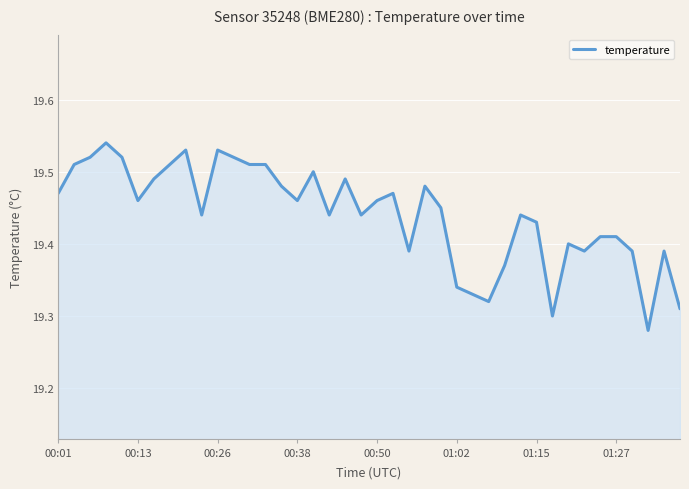

True or false: the data has more than 1 interior local peaks.

True